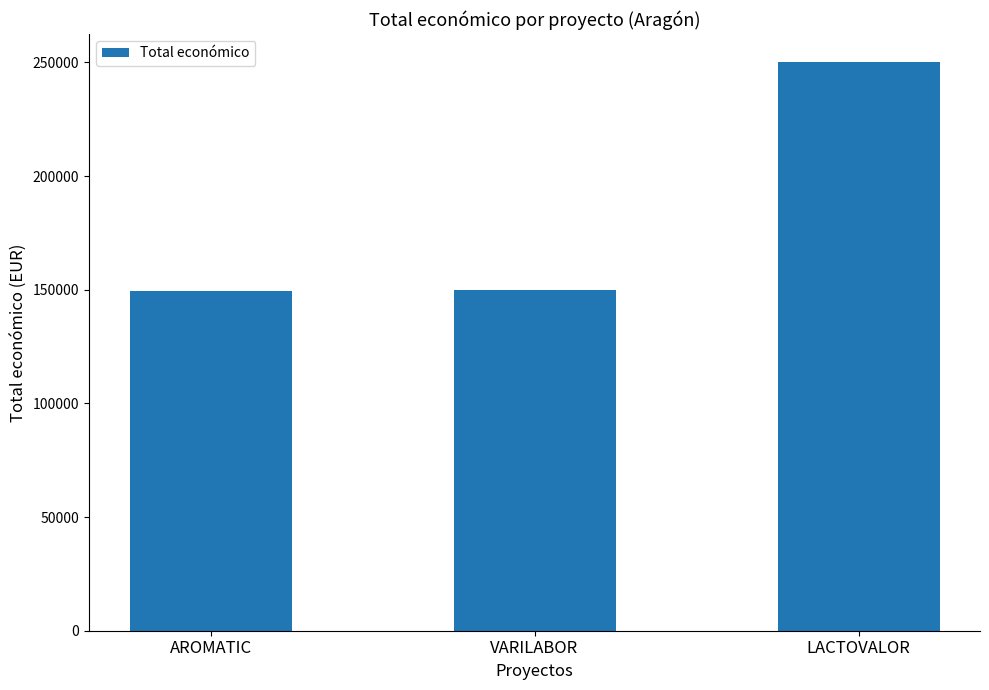

Does the chart contain any negative values?

No